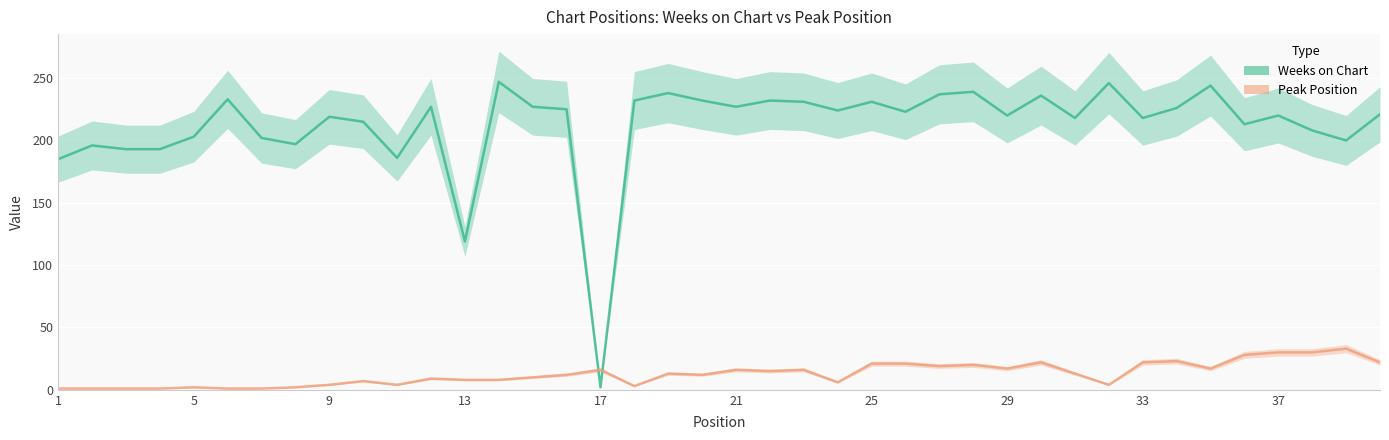

What are all the series names shown in the legend?

Weeks on Chart, Peak Position